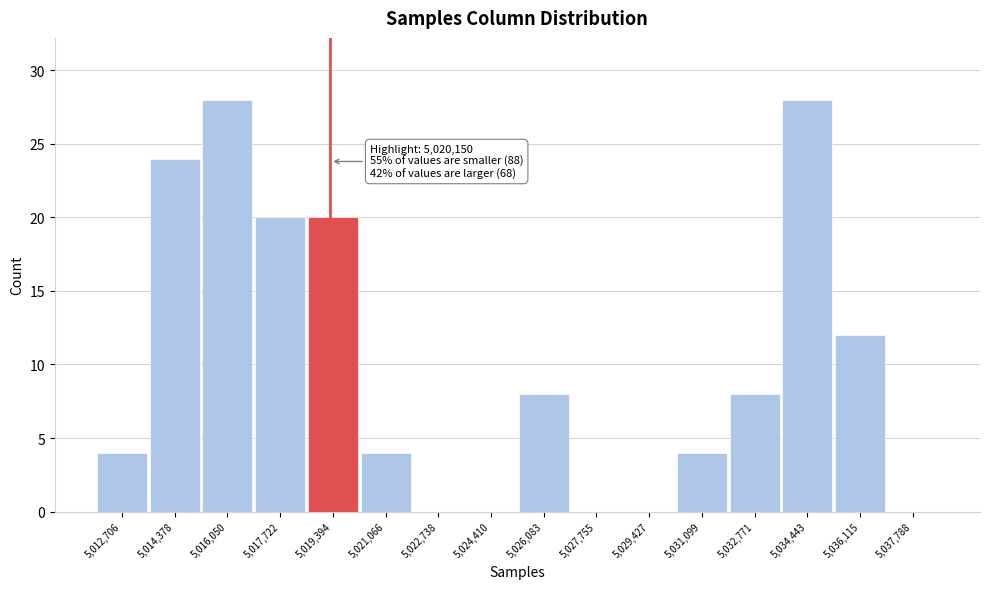

Reading left to right, list all the values displayed in this chart.

5,012,706=4	5,014,378=24	5,016,050=28	5,017,722=20	5,019,394=20	5,021,066=4	5,022,738=0	5,024,410=0	5,026,083=8	5,027,755=0	5,029,427=0	5,031,099=4	5,032,771=8	5,034,443=28	5,036,115=12	5,037,788=0